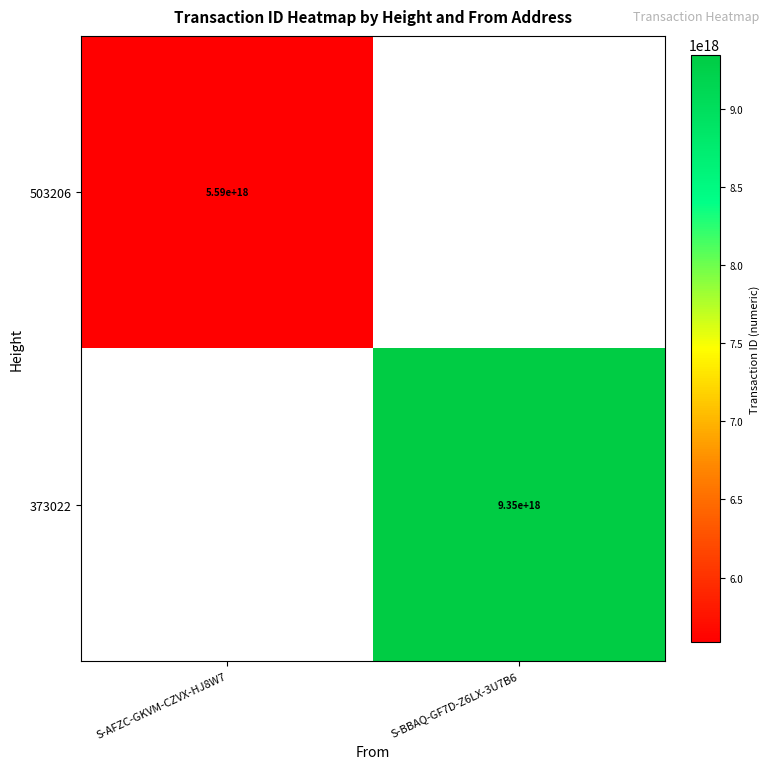

Is it true that 503206 equals 5586043968507998208 at S-AFZC-GKVM-CZVX-HJ8W7?

True